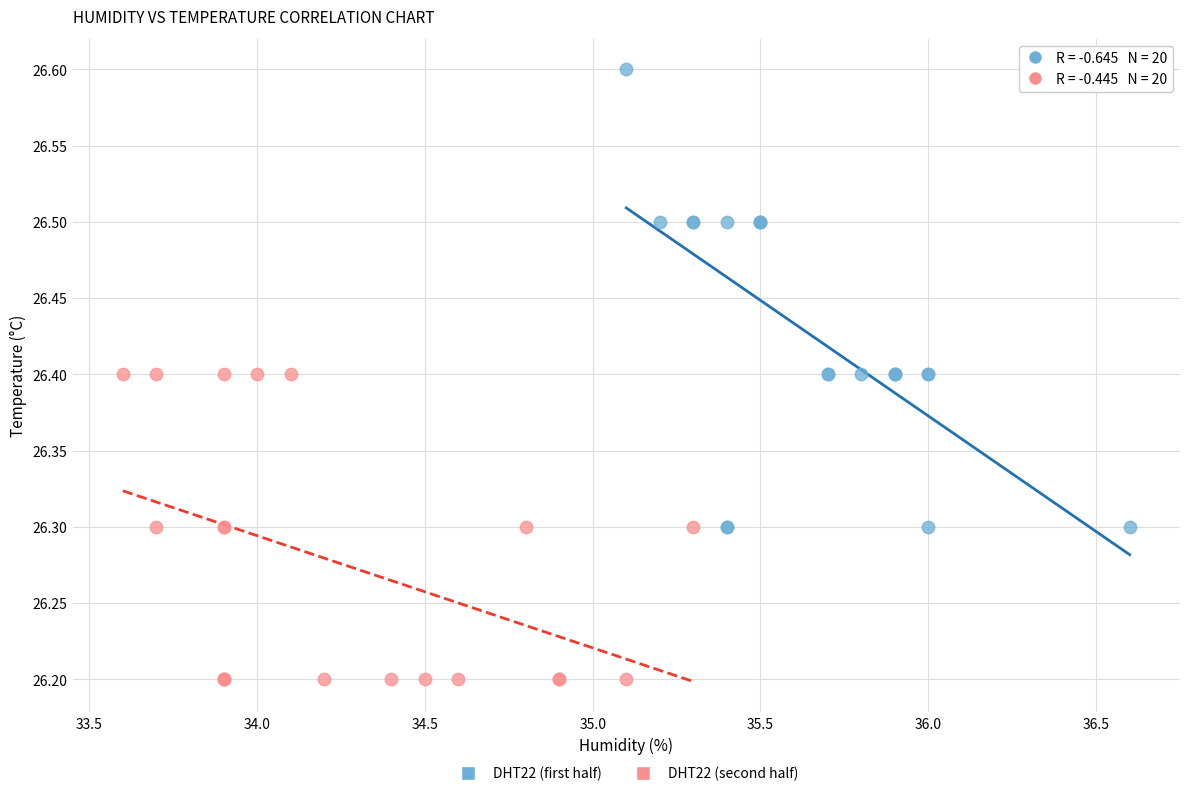

Which series reaches the minimum Y coordinate?

DHT22 (second half)